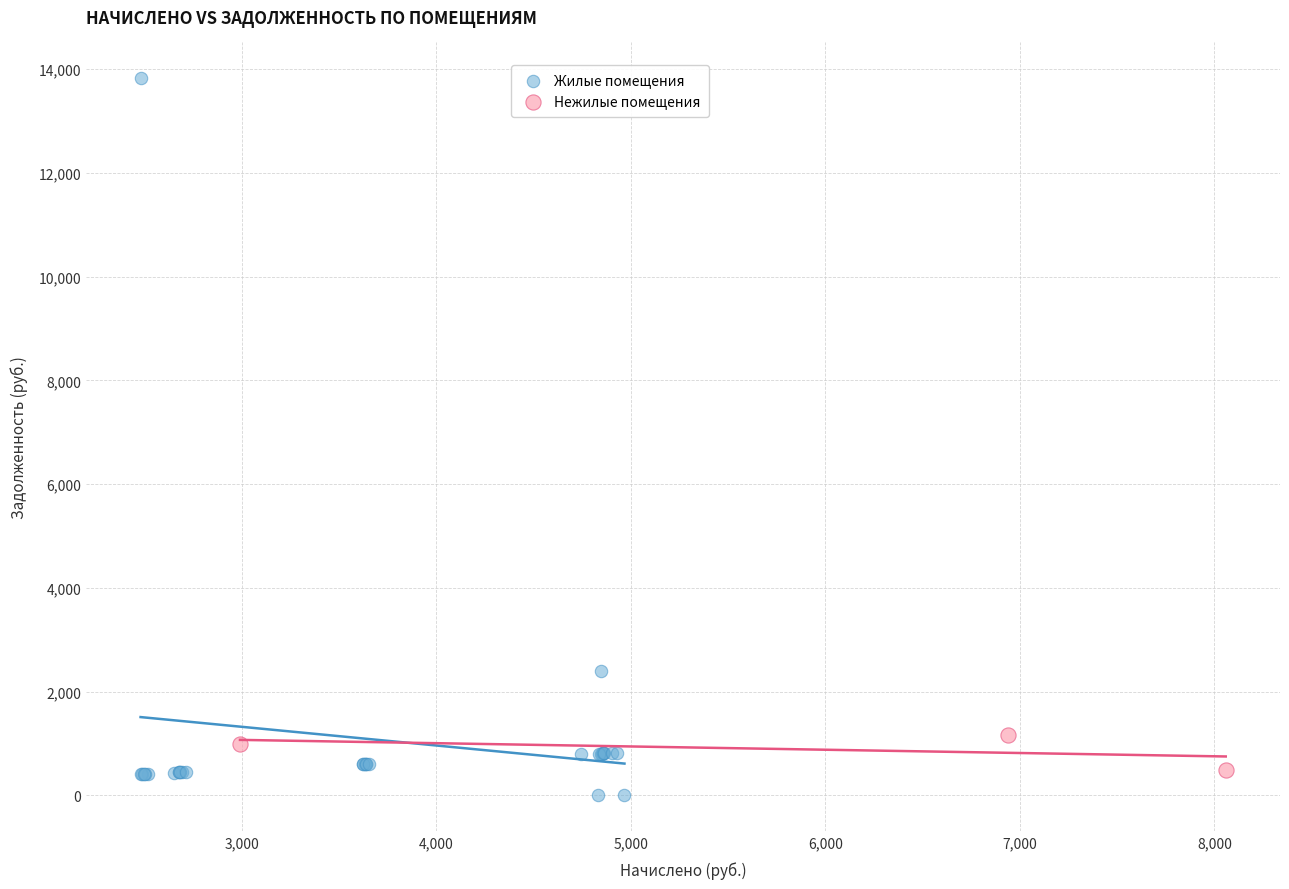

Which series has the widest spread of Y values?

Жилые помещения